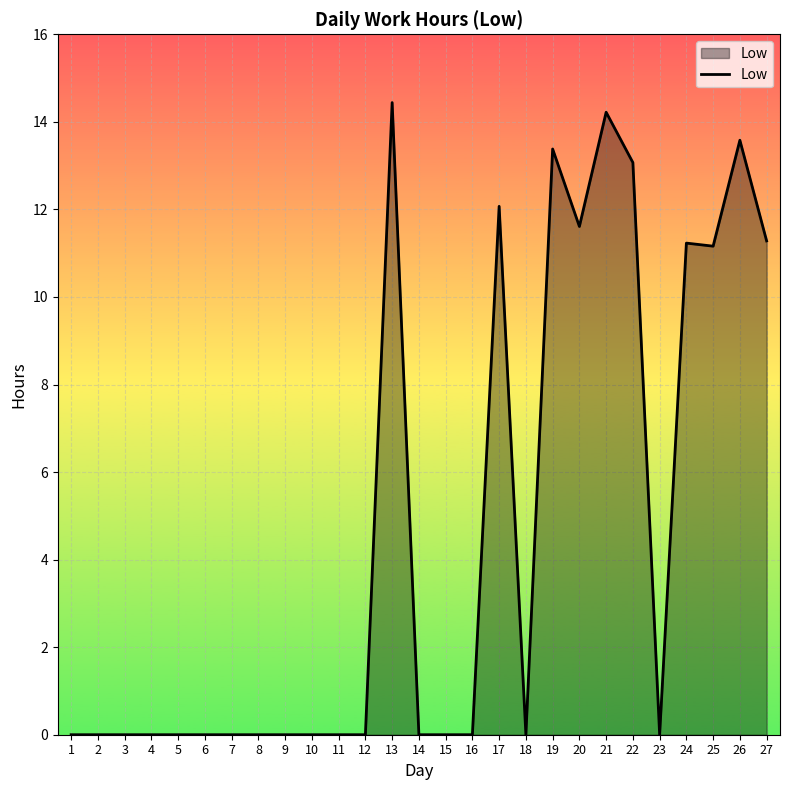

What is the greatest value displayed?

14.4